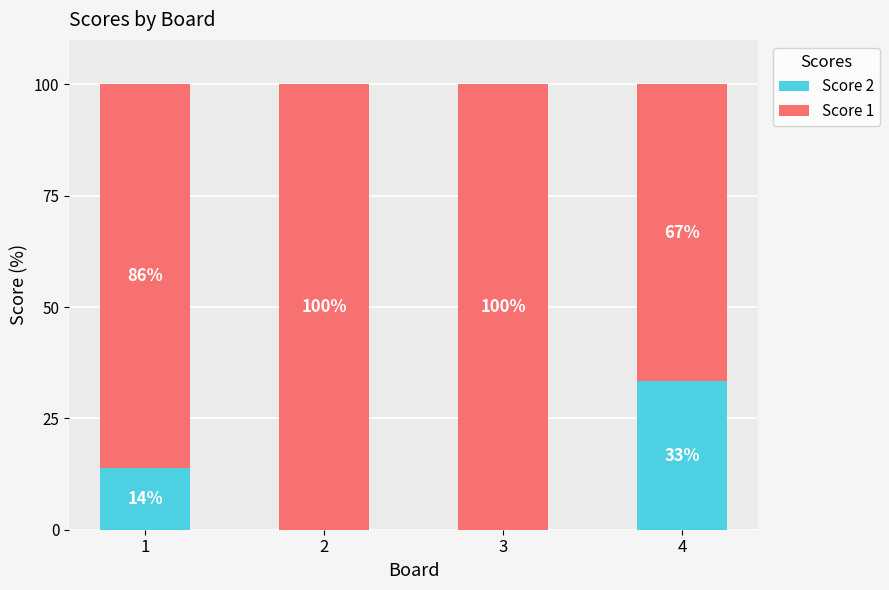

The Score 2 series shows 0.0 at 2. True or false?

True